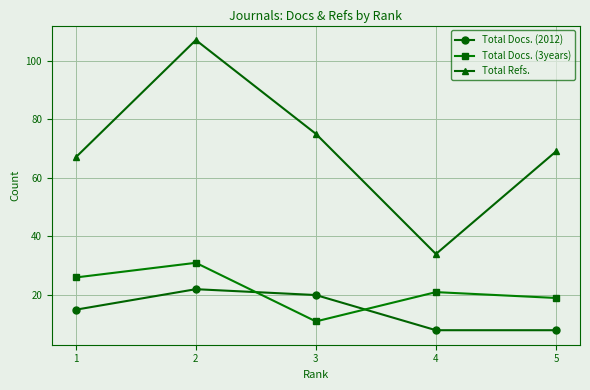

Which series has the widest spread of values?

Total Refs.